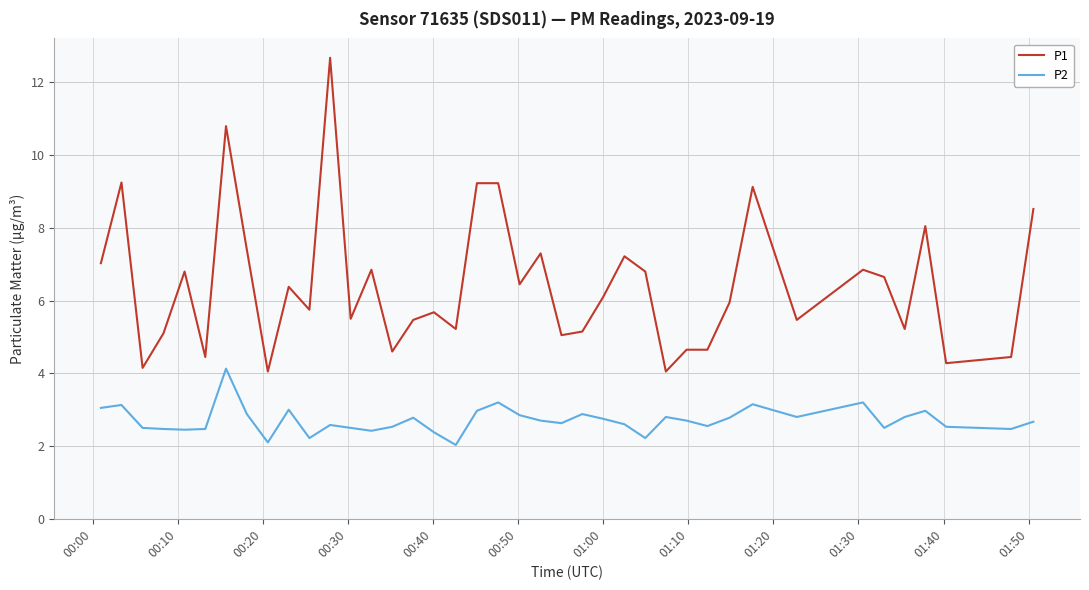

Which series has the largest range (max minus min)?

P1